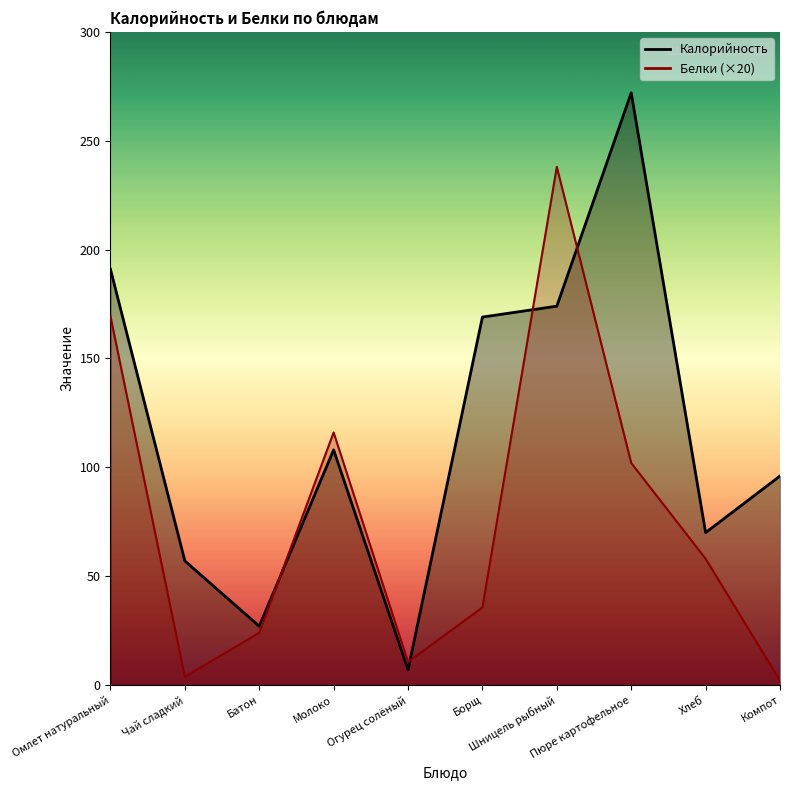

What position from the left is Компот?

10